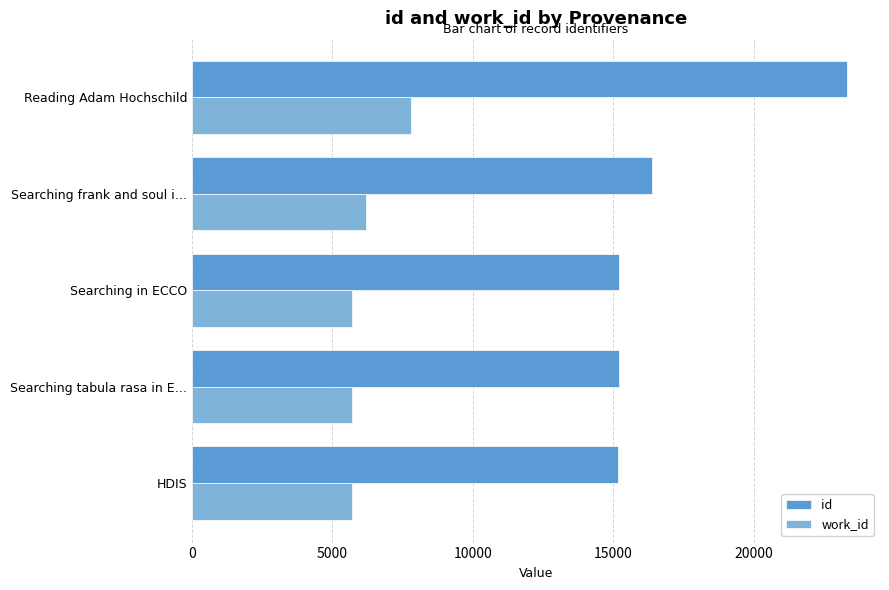

What are all the series names shown in the legend?

id, work_id